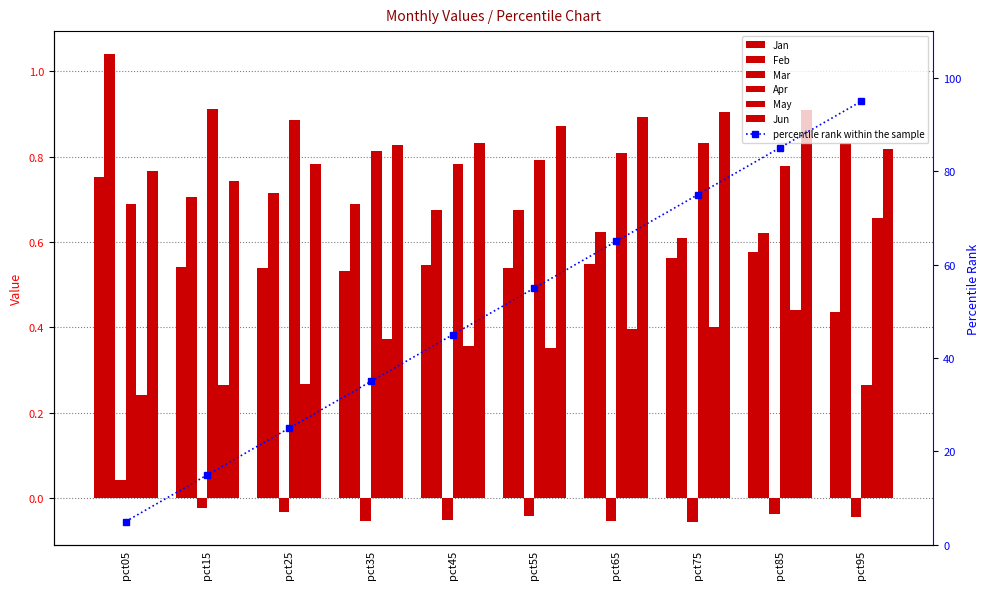

Count the Jun values in the range 0 to 1.

10